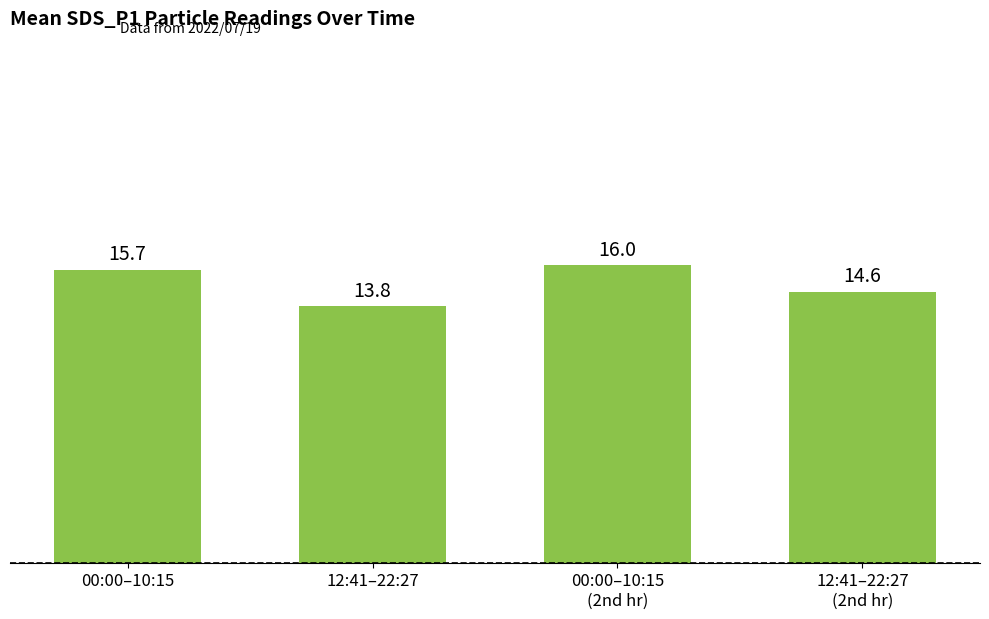

List the labels in order of value, largest first.

00:00–10:15
(2nd hr), 00:00–10:15, 12:41–22:27
(2nd hr), 12:41–22:27